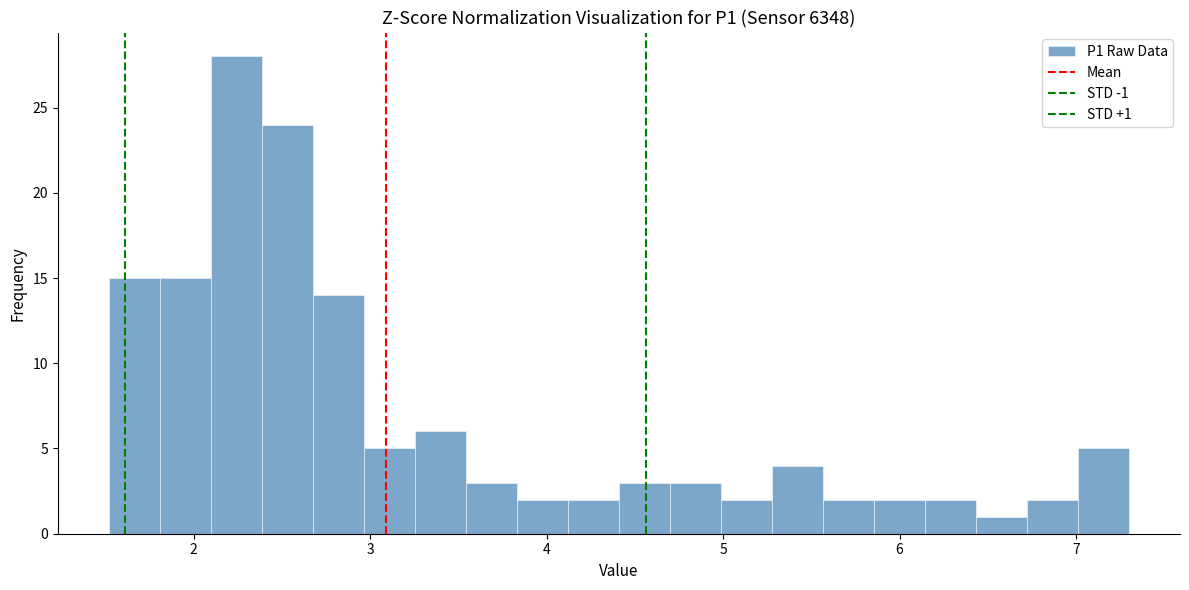

Around what value on the x-axis is the tallest bar? Give the approximate position of its centre, as read against the axis.

2.2